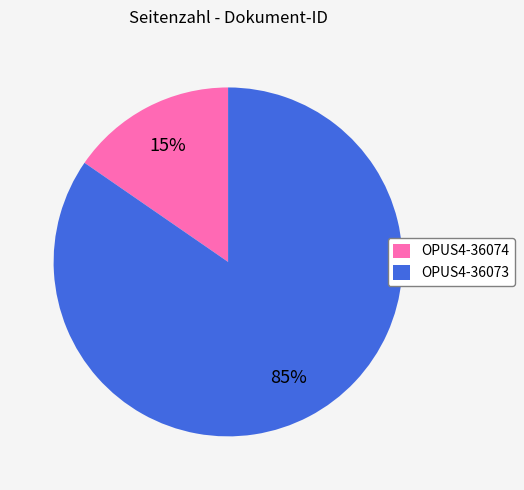

To the nearest percent, what is the average slice percentage?

50%